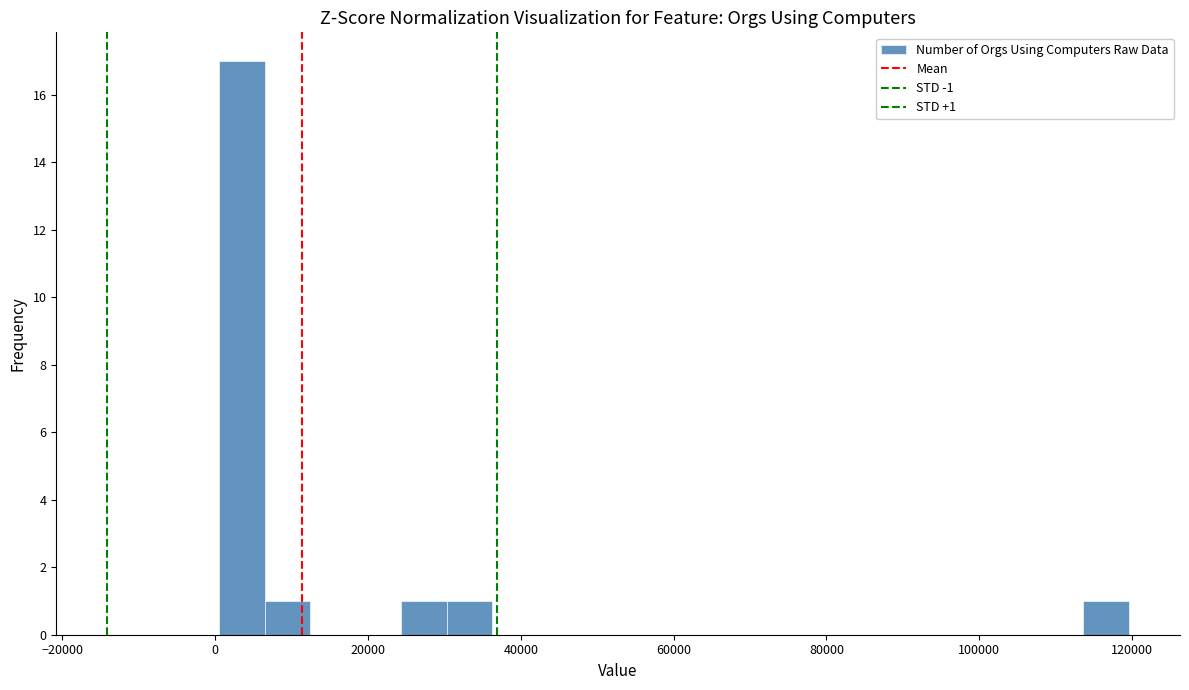

Around what value on the x-axis is the tallest bar? Give the approximate position of its centre, as read against the axis.

4000